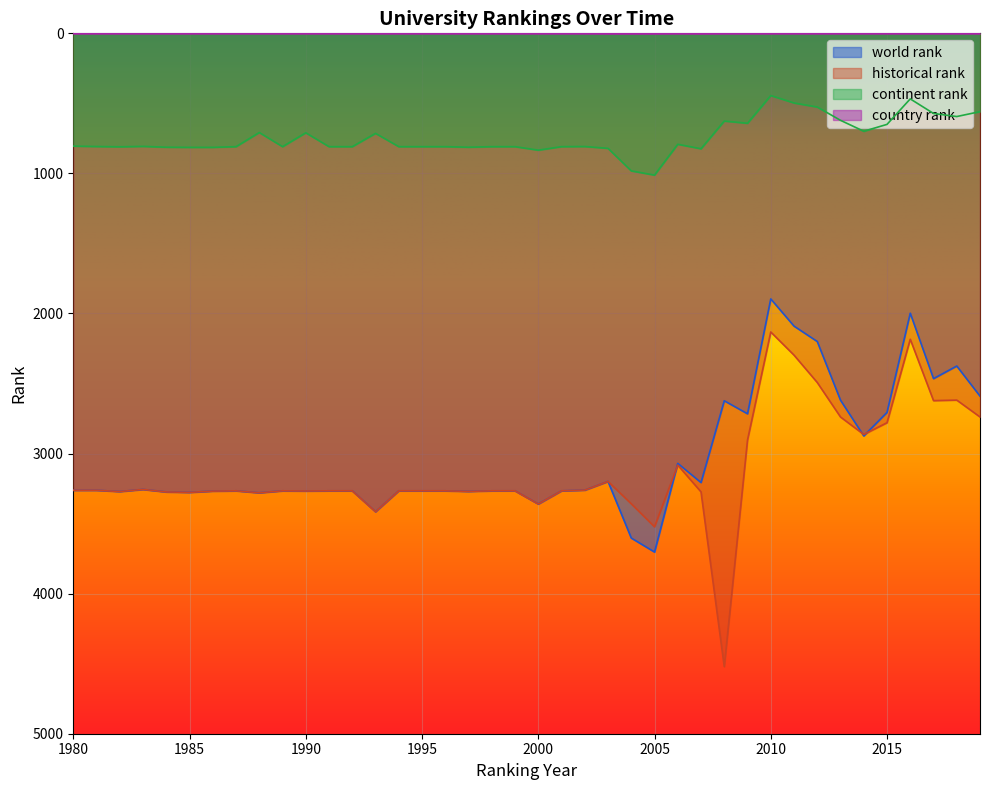

What is the value of the historical rank point at the 6th from the left?

3277.0